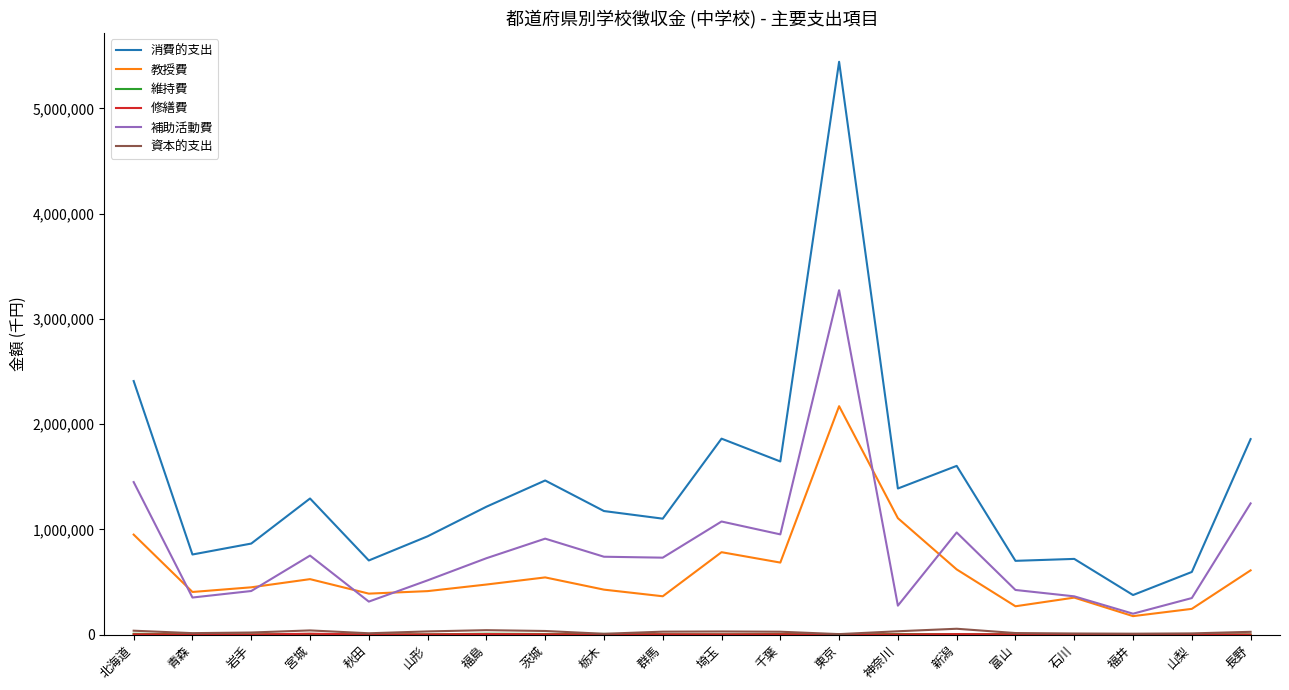

Which series ends up on top after the final intersection of 教授費 and 補助活動費?

補助活動費